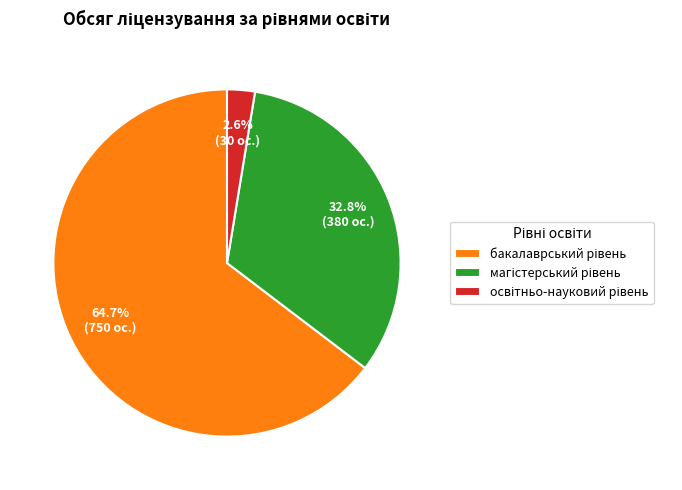

Does any single category account for the majority?

Yes